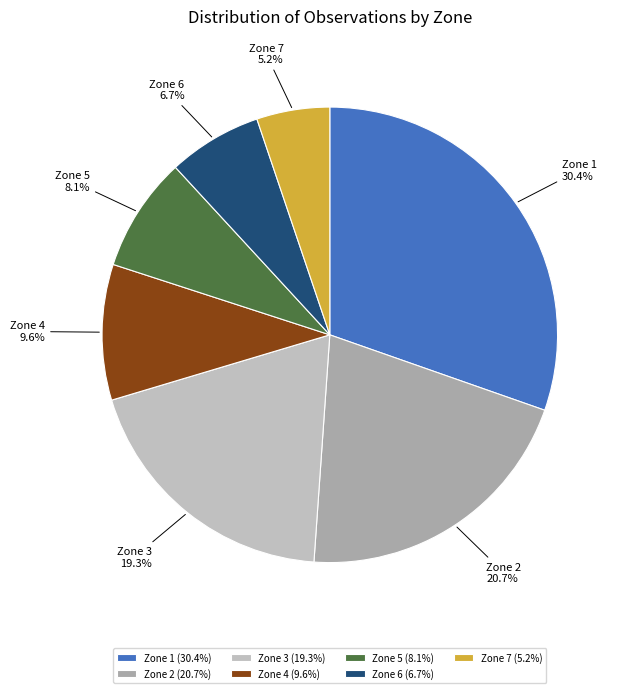

To the nearest percent, what portion does Zone 1 represent?

30%